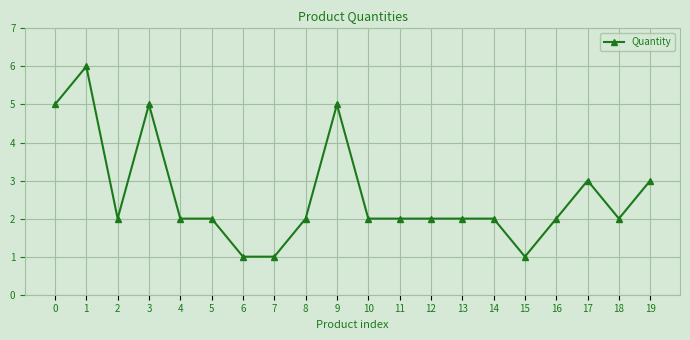

What is the greatest value displayed?

6